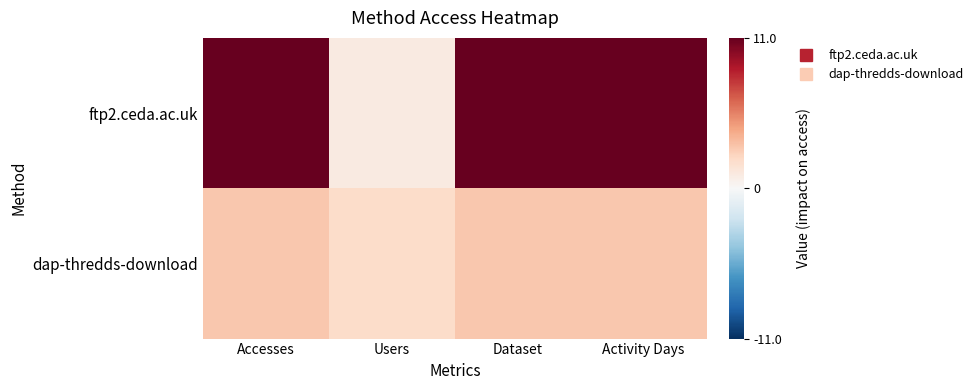

What is the greatest value displayed?

11